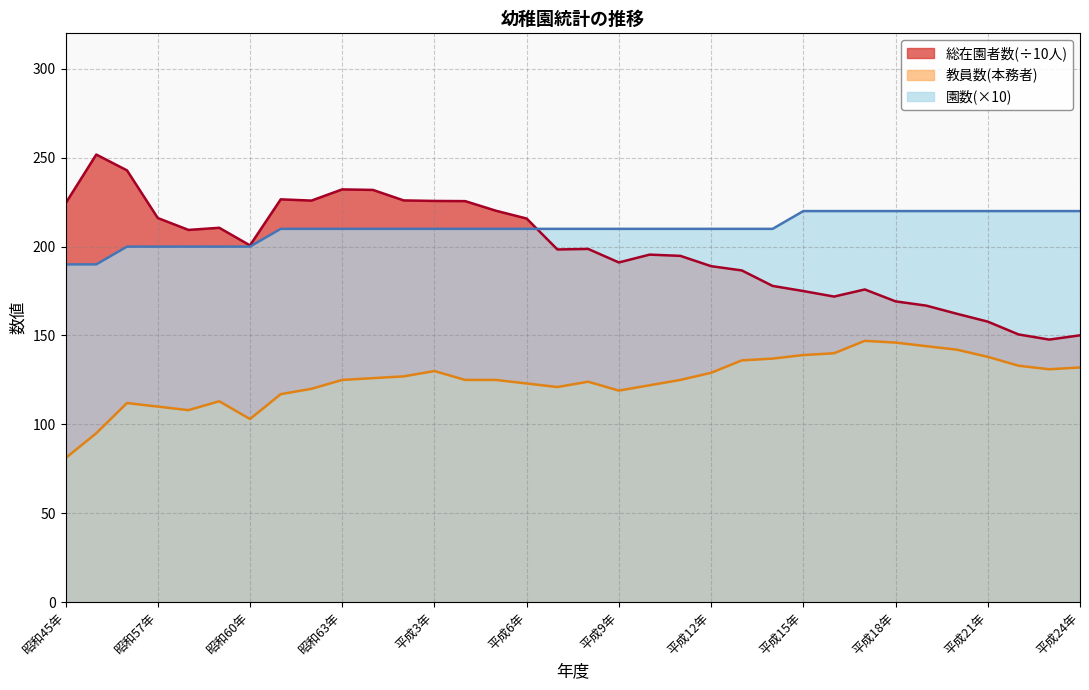

Read the 教員数(本務者) value at 昭和50年.

95.0